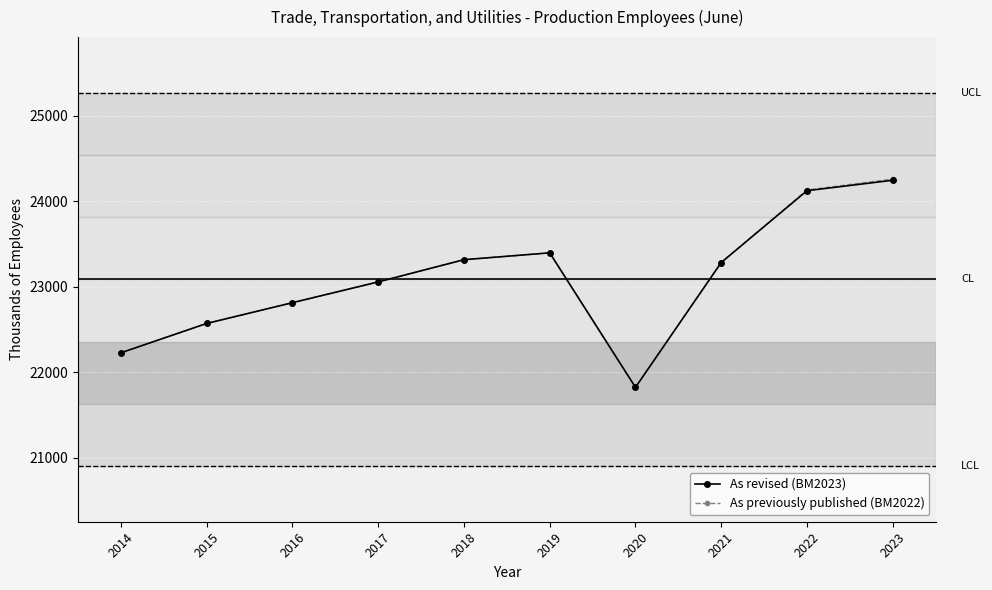

At which category does As revised (BM2023) reach its first local peak?

2019